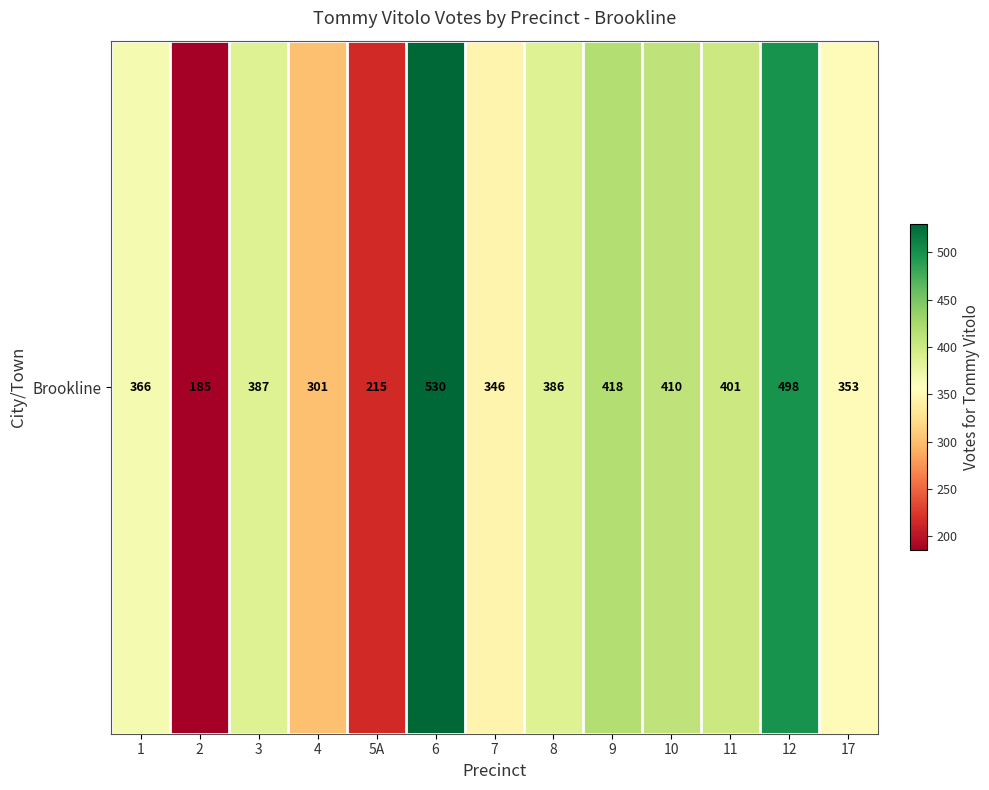

How many categories are shown in the chart?

13